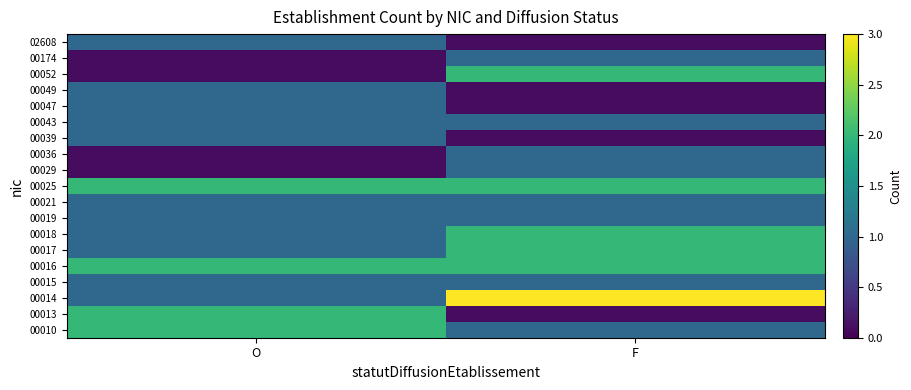

Which series changed the most between O and F?

00014